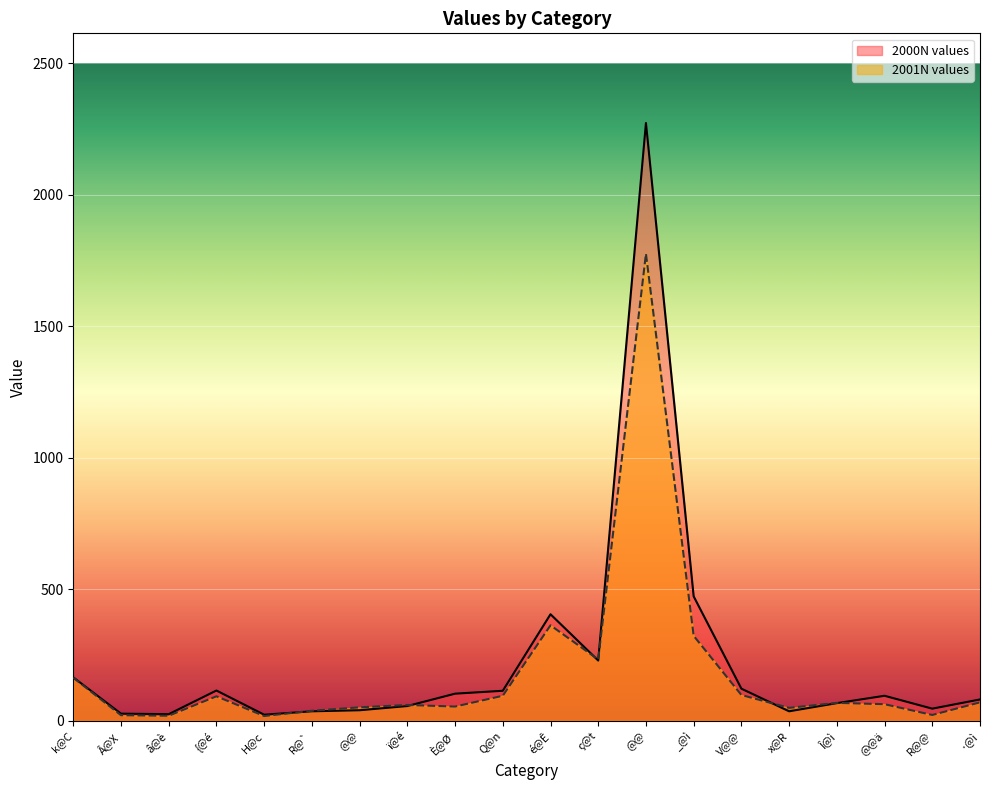

Which series has the largest range (max minus min)?

2000N values